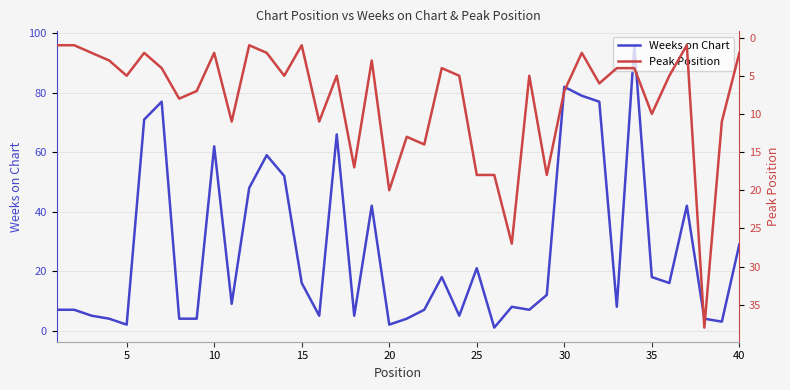

What is the spread (max minus min) of values at 10?

3